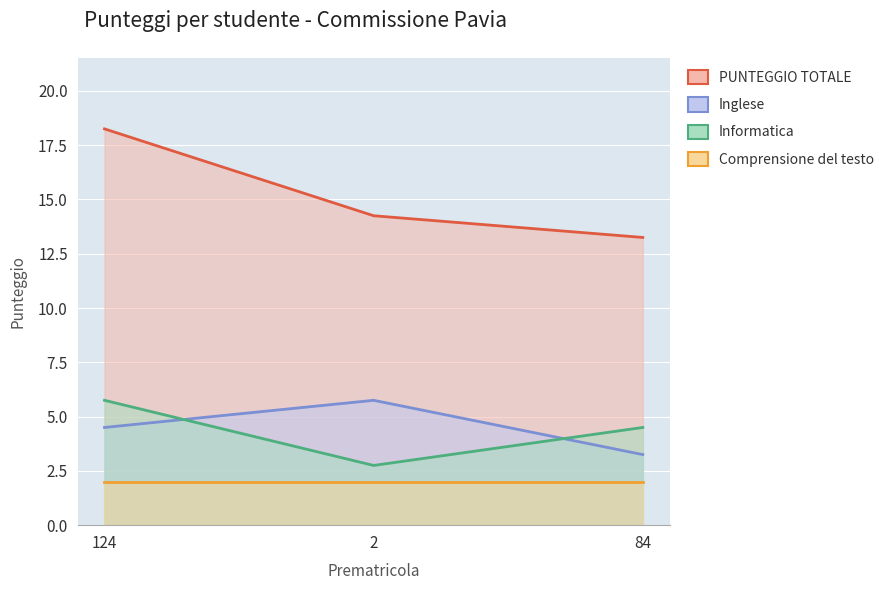

The value of PUNTEGGIO TOTALE at 124 is 7.8. True or false?

False